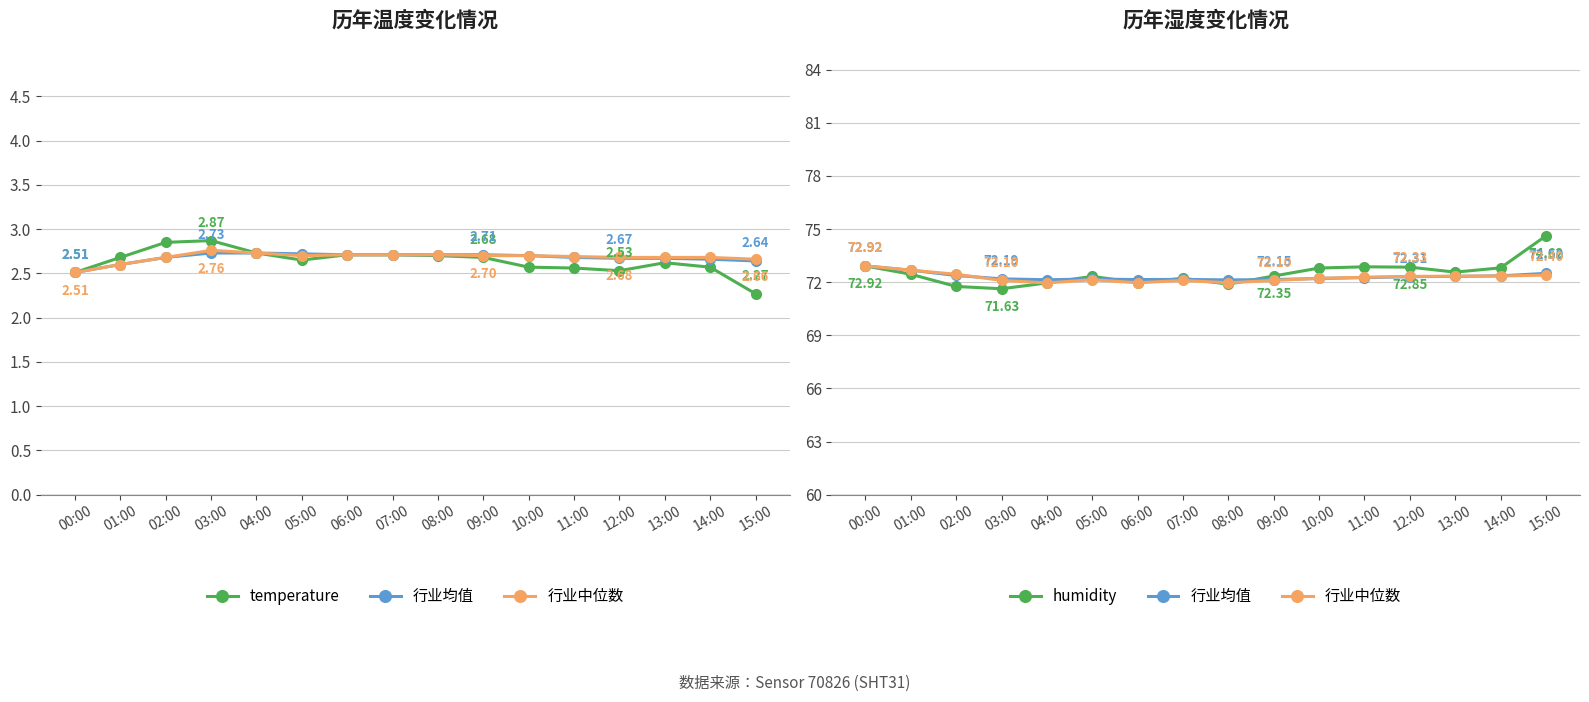

What position from the left is 08:00?

9